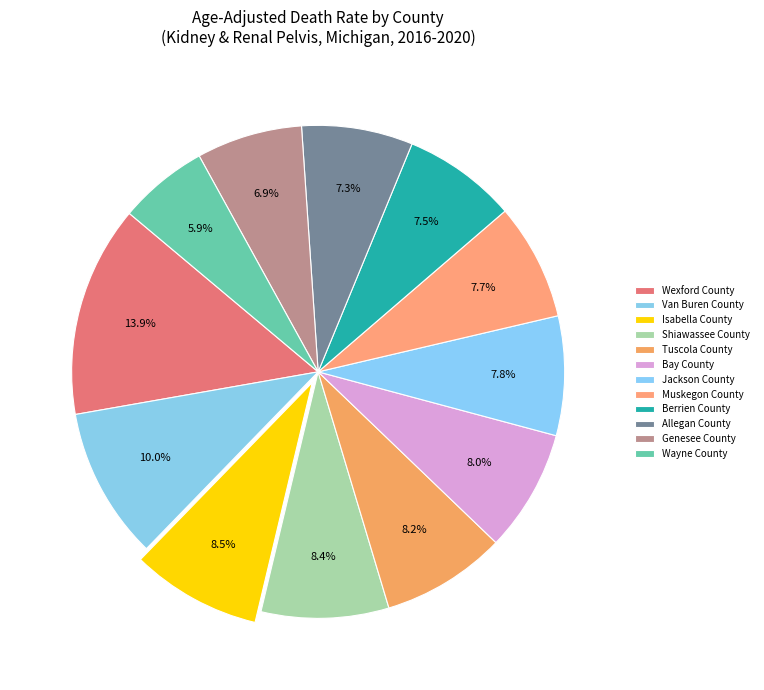

To the nearest percent, what portion does Allegan County represent?

7%